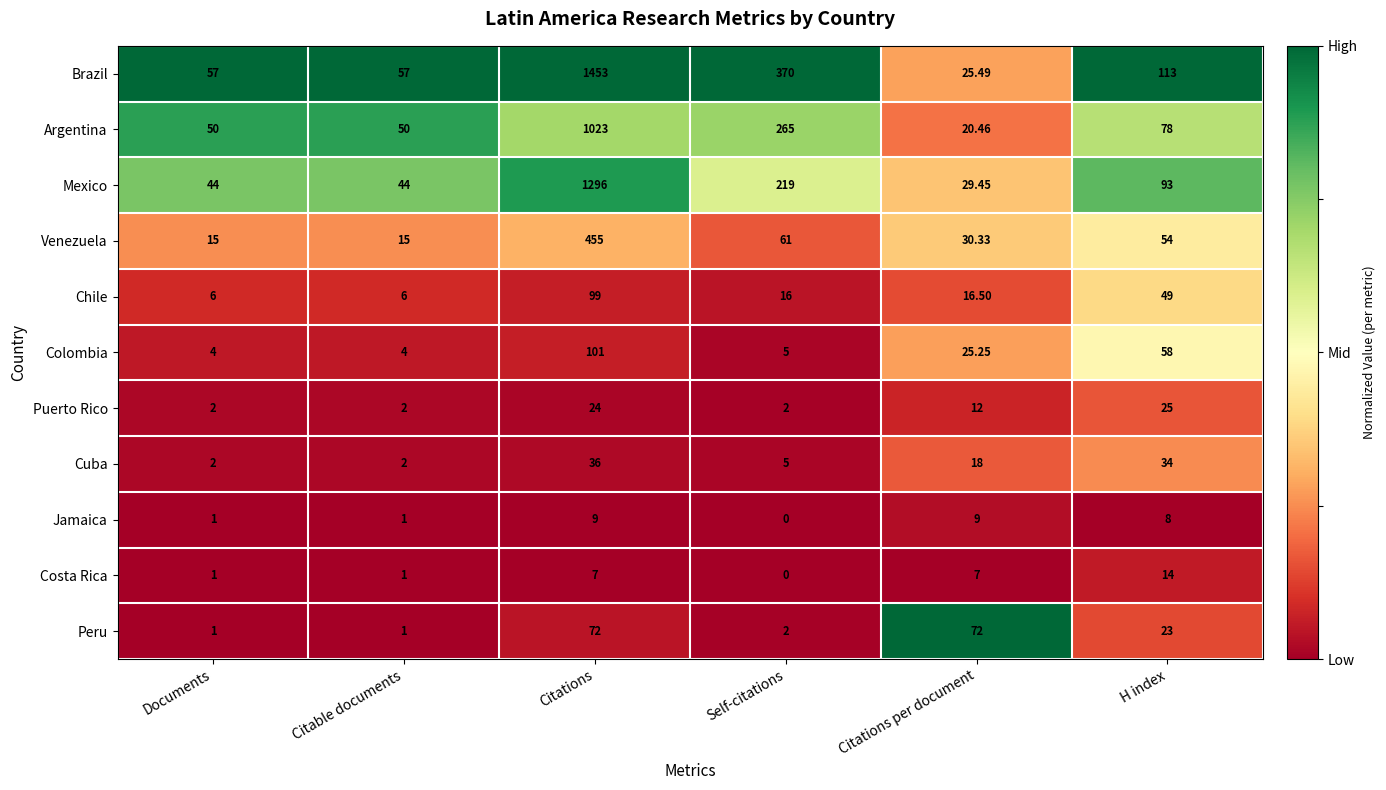

Where is Mexico nearest to the value 662?

Self-citations